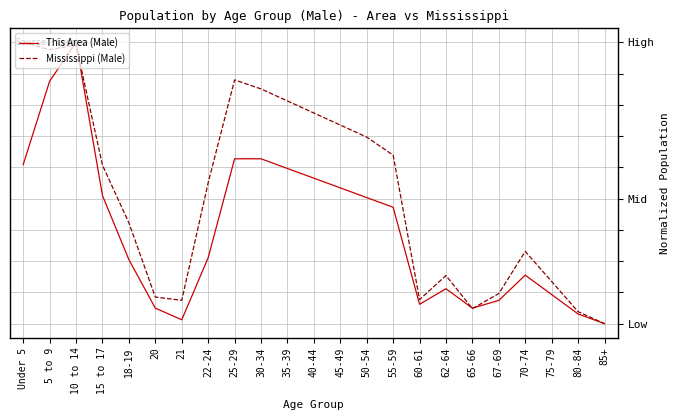

Rank the categories by Mississippi (Male) value from lowest to highest.

85+, 80-84, 65-66, 21, 60-61, 20, 67-69, 75-79, 62-64, 70-74, 18-19, 22-24, 15 to 17, 55-59, 50-54, 45-49, 40-44, 35-39, 30-34, 25-29, 5 to 9, 10 to 14, Under 5